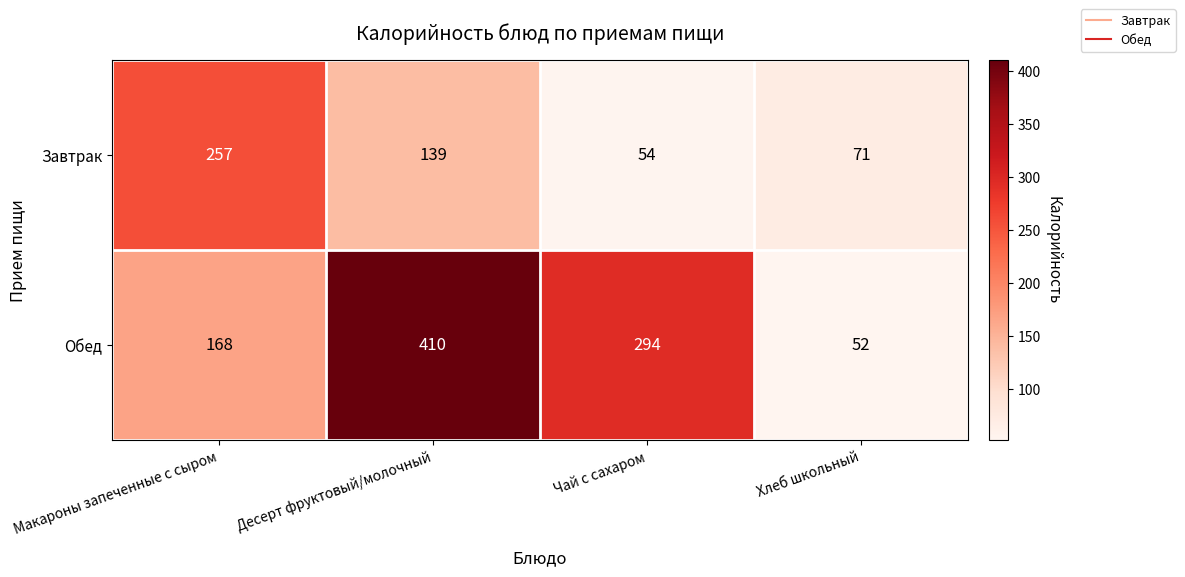

At which category is the sum across all series the highest?

Десерт фруктовый/молочный